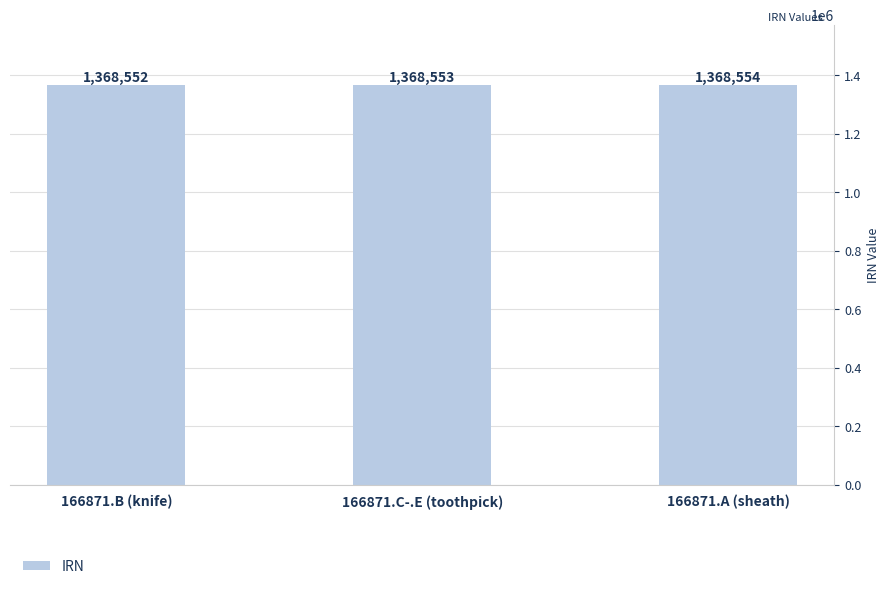

What is the maximum value shown in the chart?

1368554